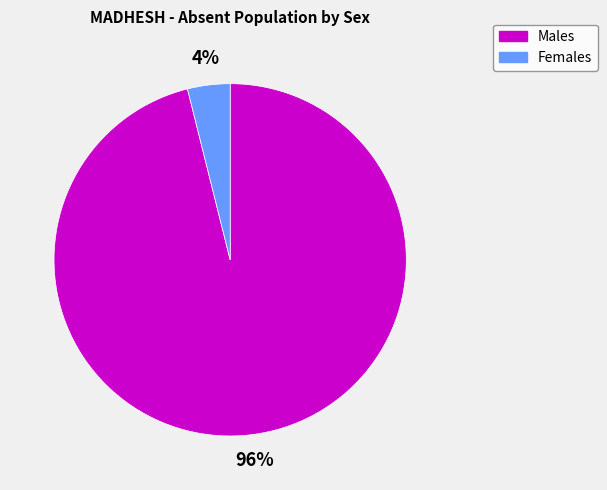

To the nearest percent, what is the average slice percentage?

50%